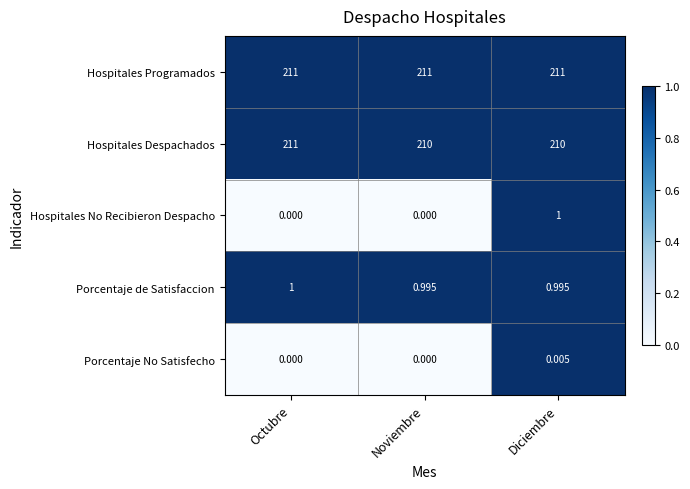

Which series changed the most between Noviembre and Diciembre?

Hospitales No Recibieron Despacho